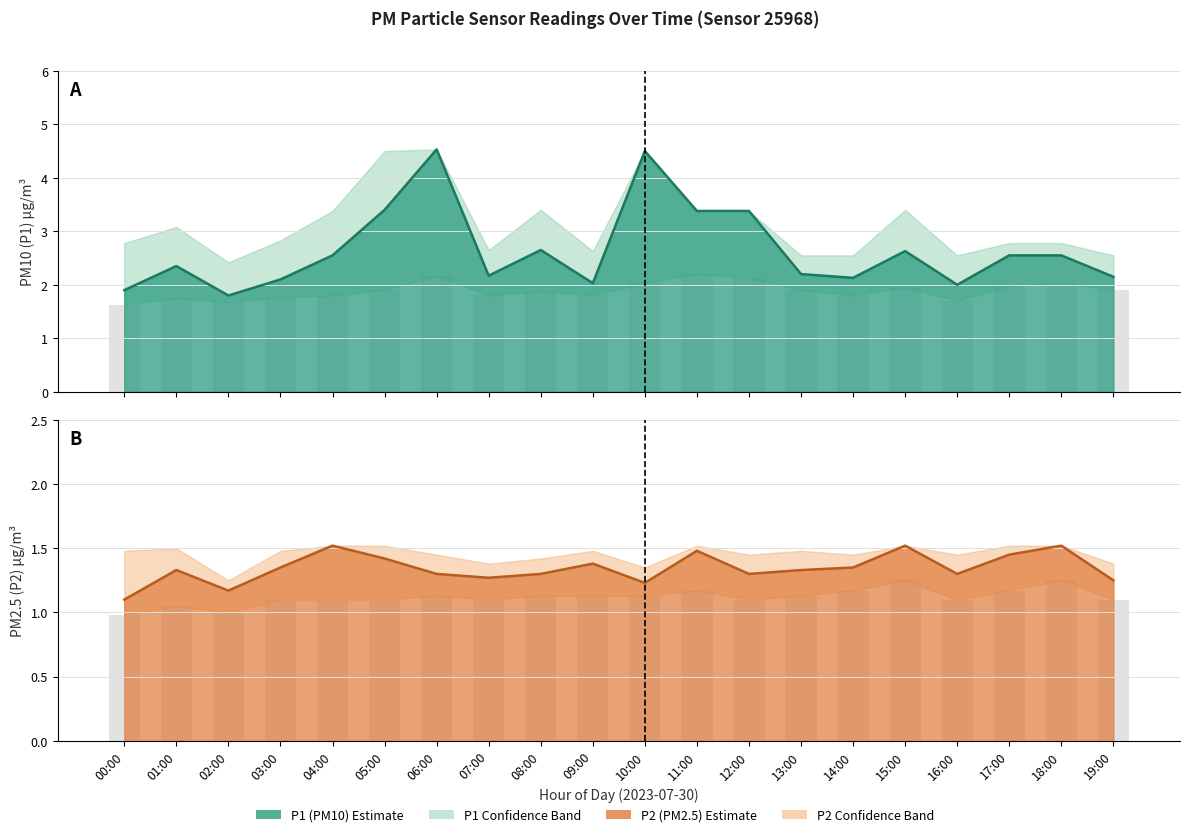

Which series has the largest total across all categories?

P1